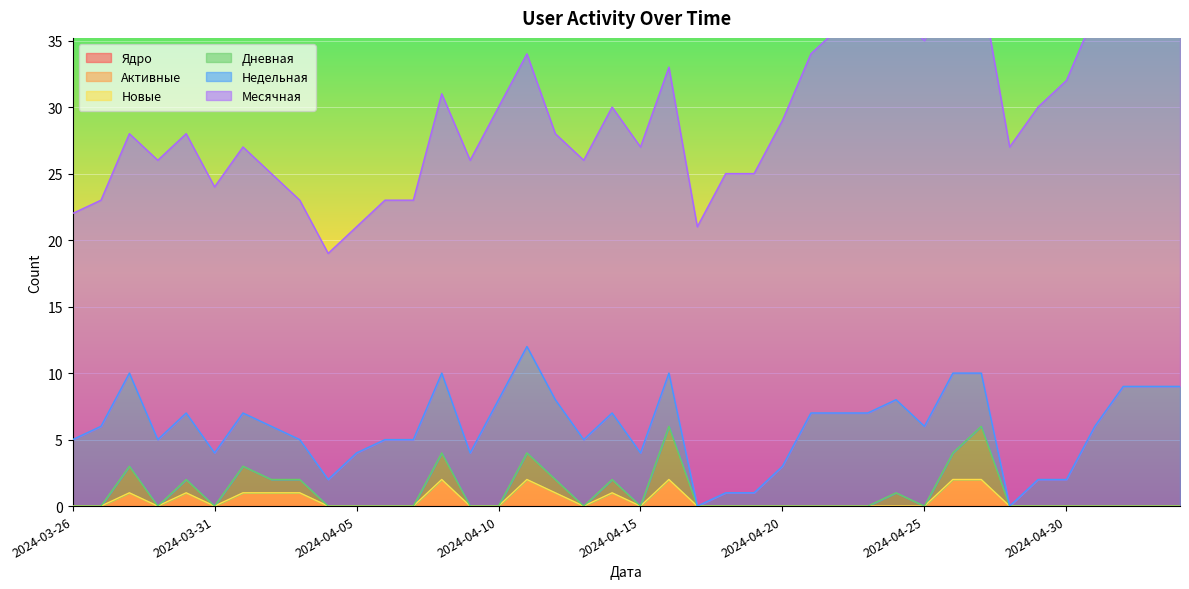

How many series are shown in this chart?

6